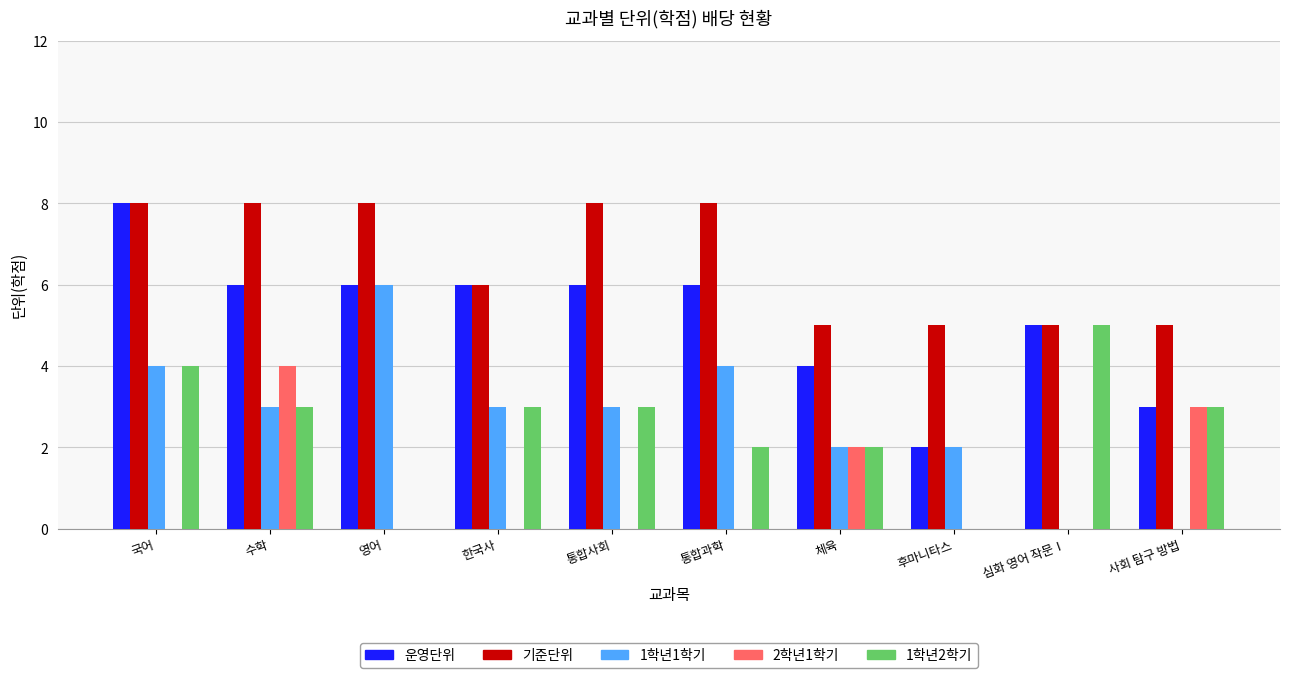

At which label does 2학년1학기 reach its peak?

수학